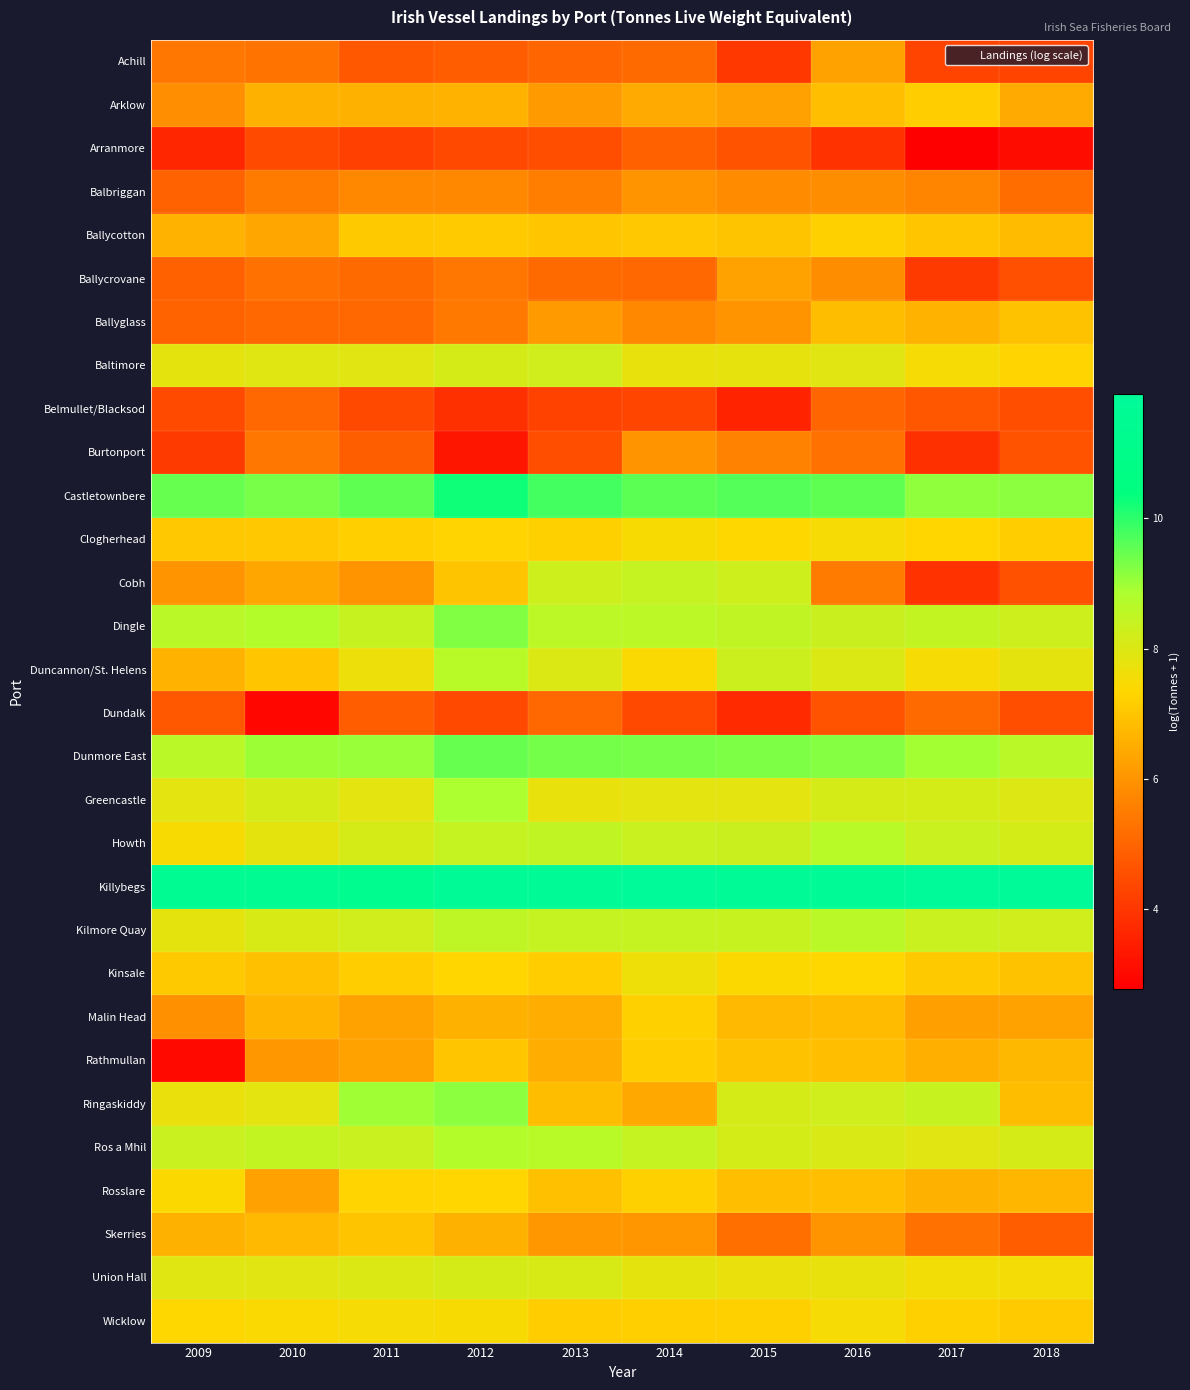

Which has a higher value, 2017 or 2013?

2013